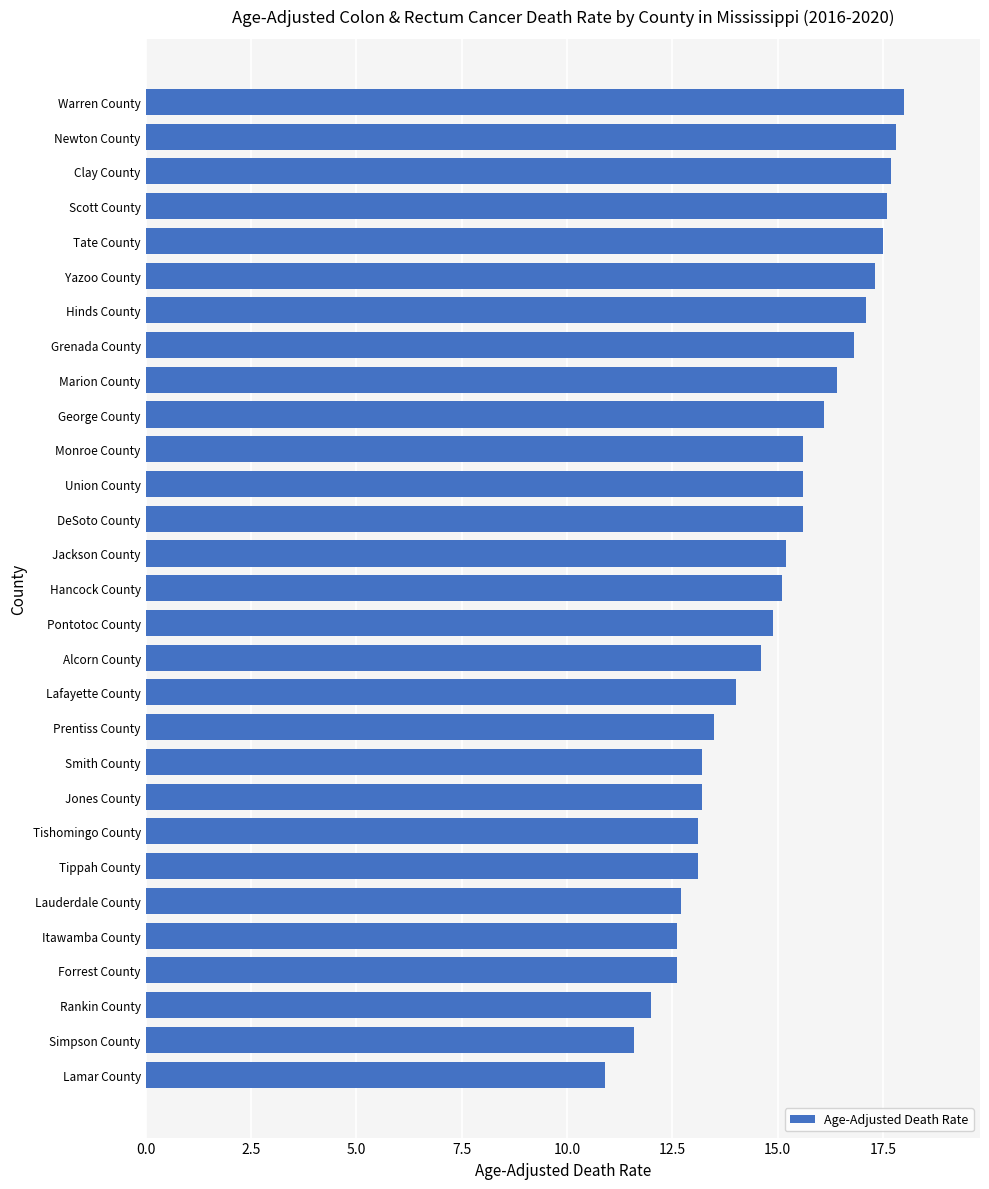

What is the maximum value shown in the chart?

18.0